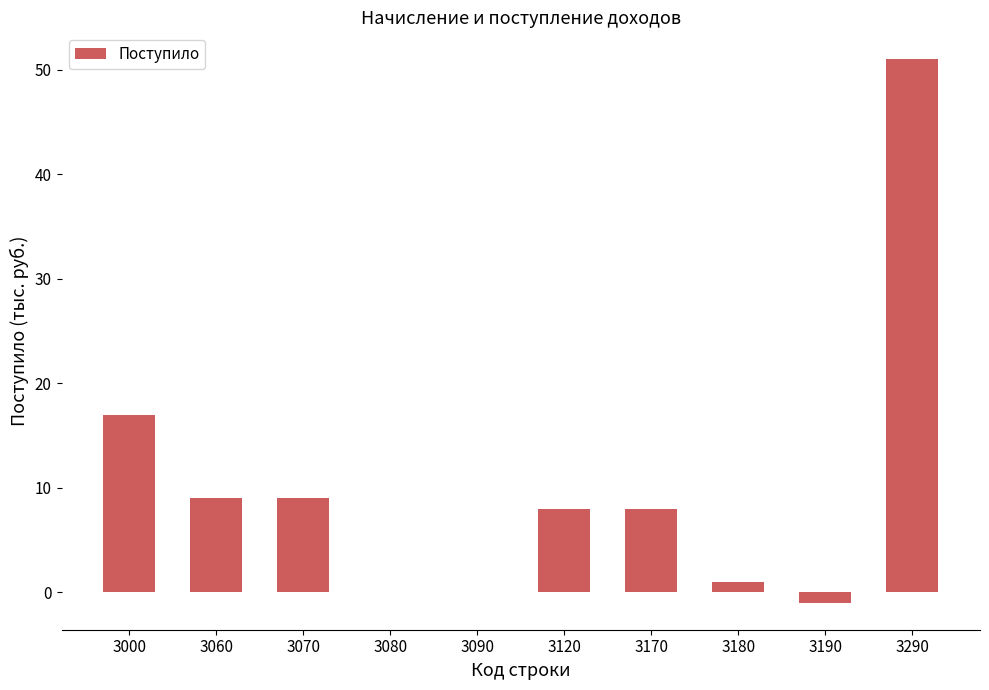

Which has a higher value, 3060 or 3290?

3290